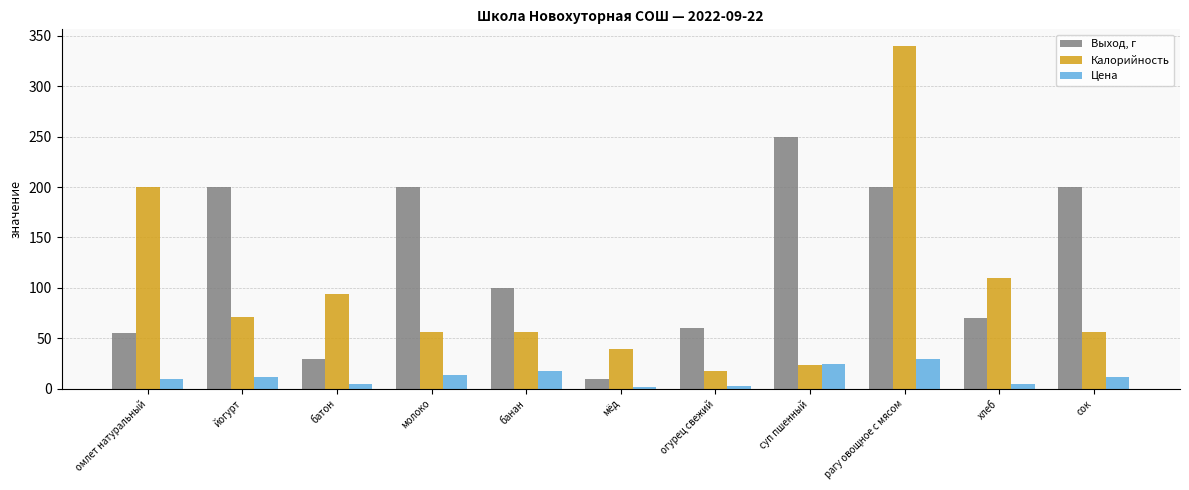

Between батон and молоко, which series saw the biggest shift?

Выход, г